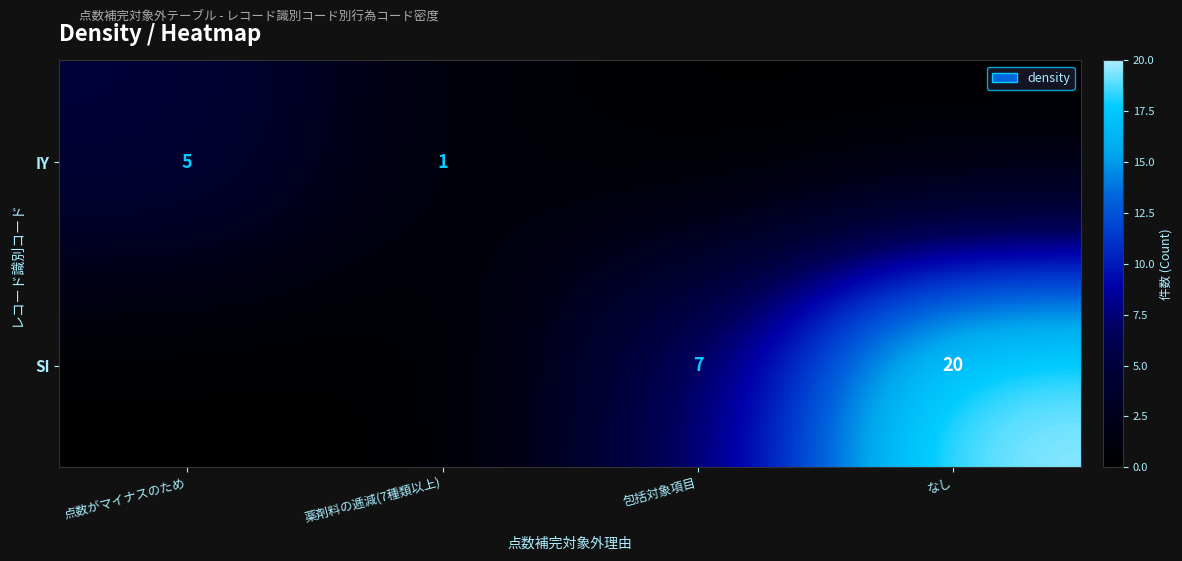

True or false: SI has a value of 7 at 包括対象項目.

True